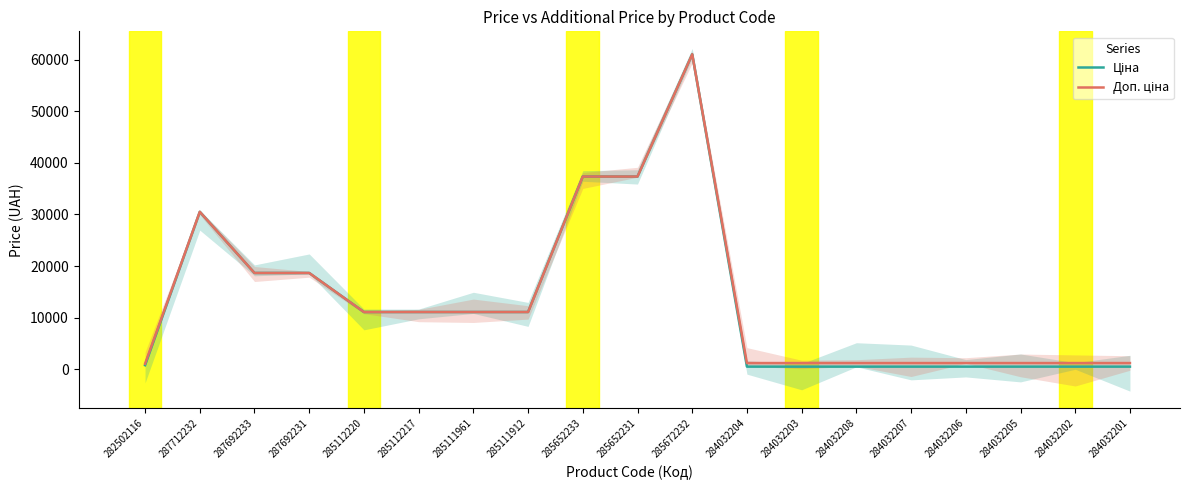

Where is the first local maximum for Доп. ціна?

287712232